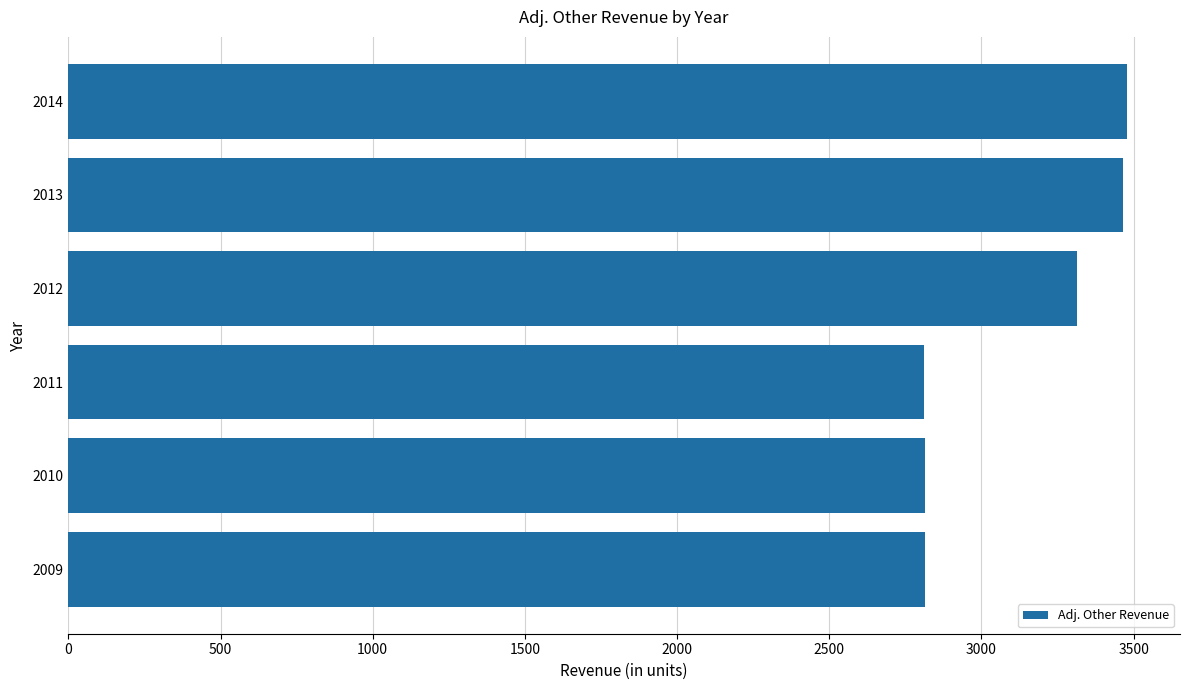

At which label is the value closest to 3145?

2012